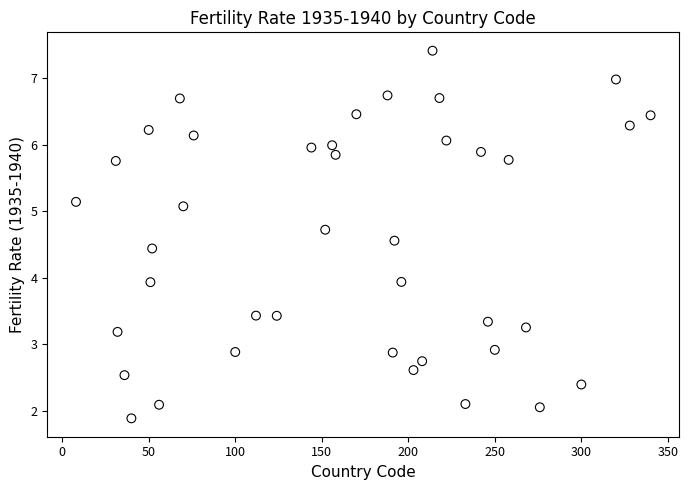

What is the range of X values (max minus min)?

332.0